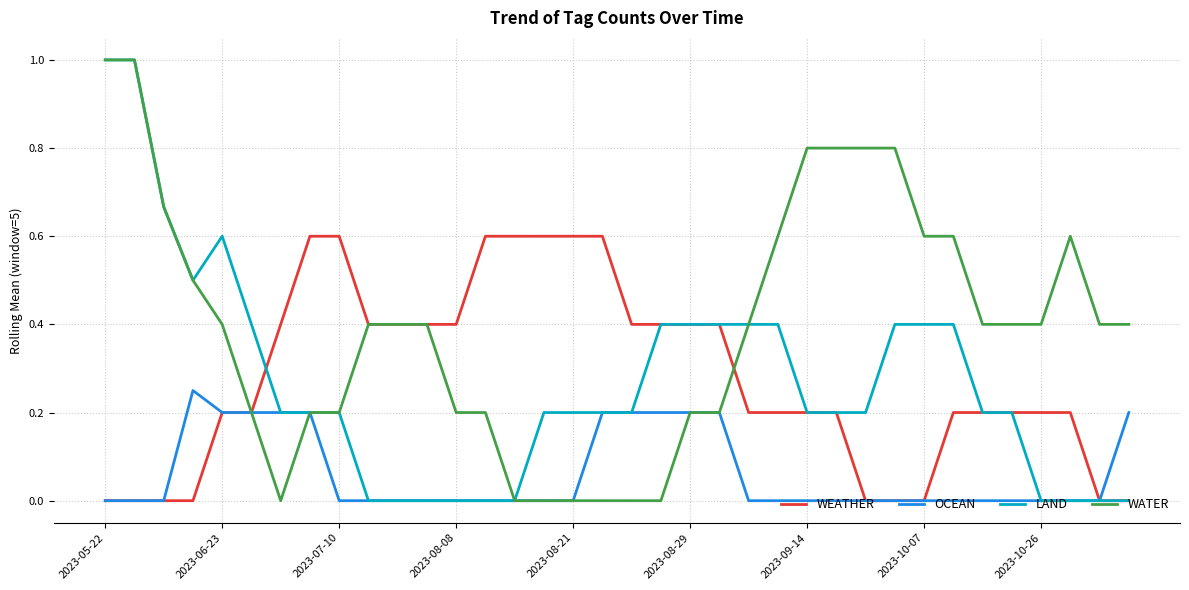

What are all the series names shown in the legend?

WEATHER, OCEAN, LAND, WATER